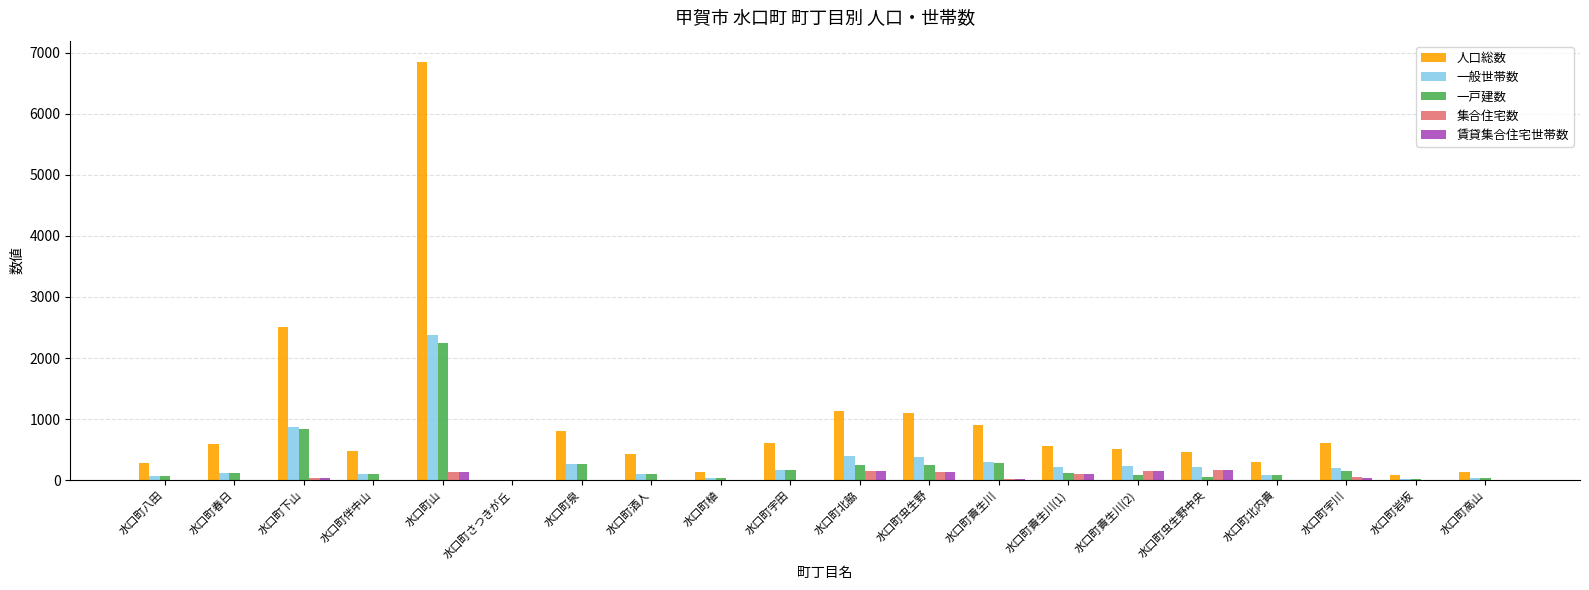

Where does the 賃貸集合住宅世帯数 series first go above 7?

水口町下山